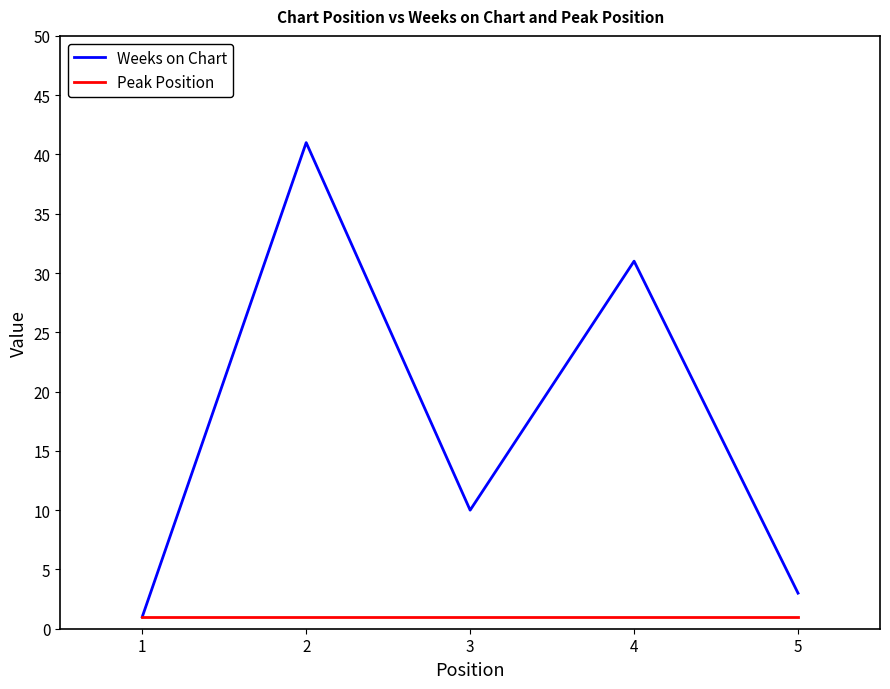

Between 2 and 5, which series saw the biggest shift?

Weeks on Chart